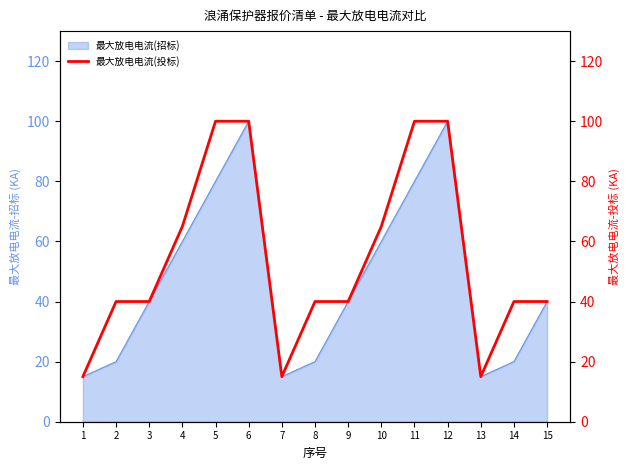

Approximately how many times larger is the value at 9 compared to 4?

0.6